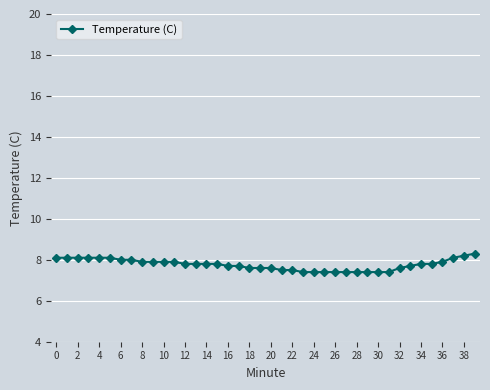

What is the value of the 33rd point from the left?

7.6